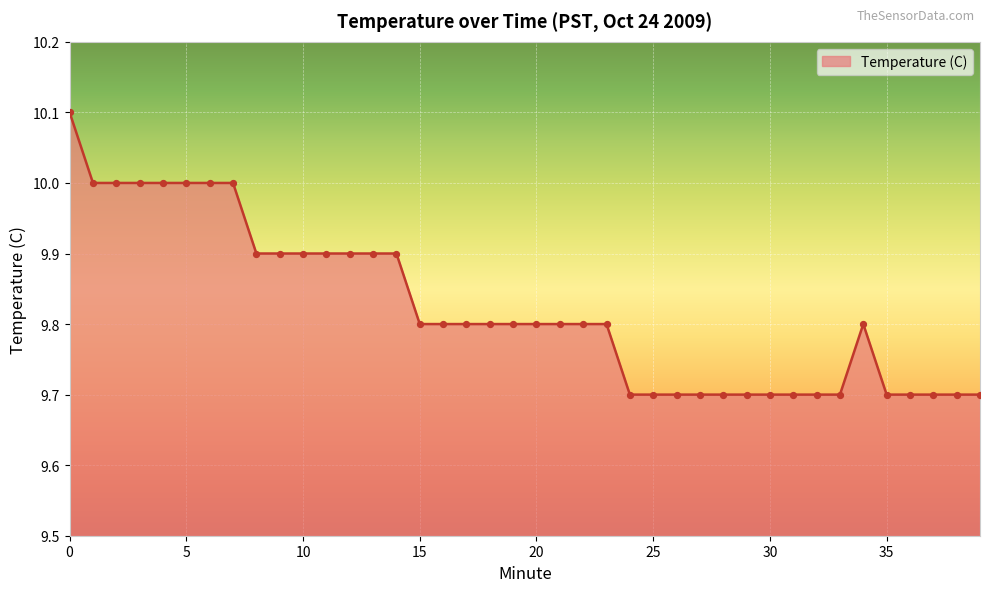

What is the smallest value displayed?

9.7